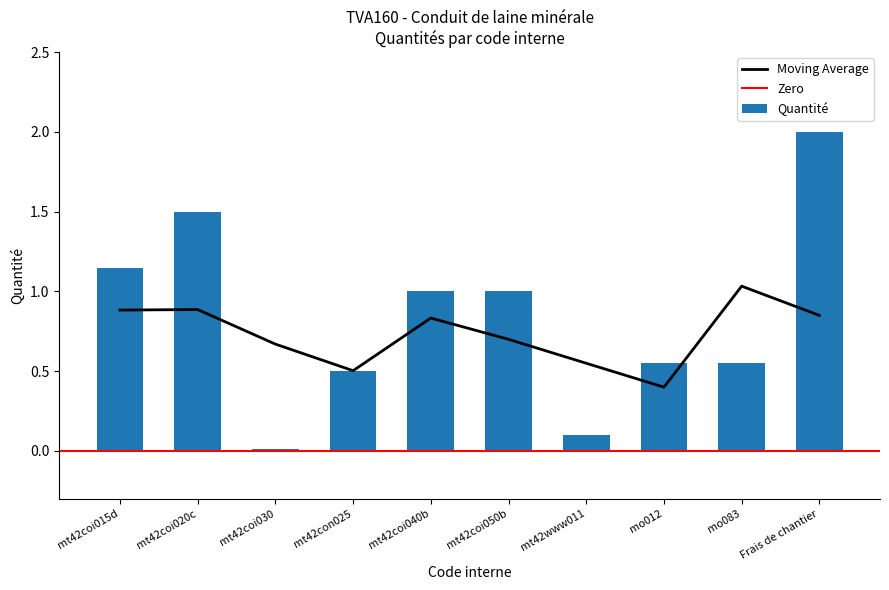

Is it true that the value at mt42coi050b is 1.0?

True